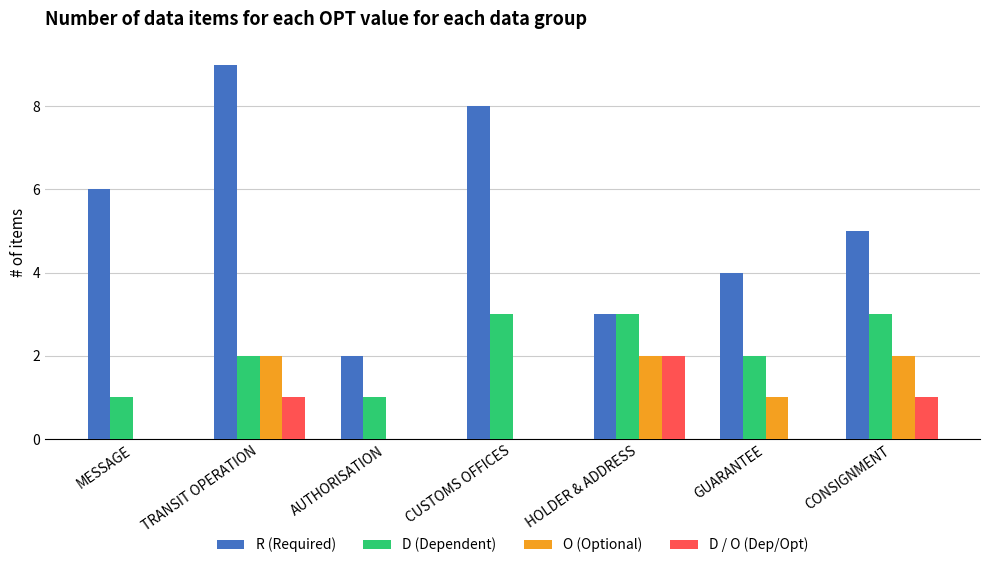

Which series has the largest total across all categories?

R (Required)